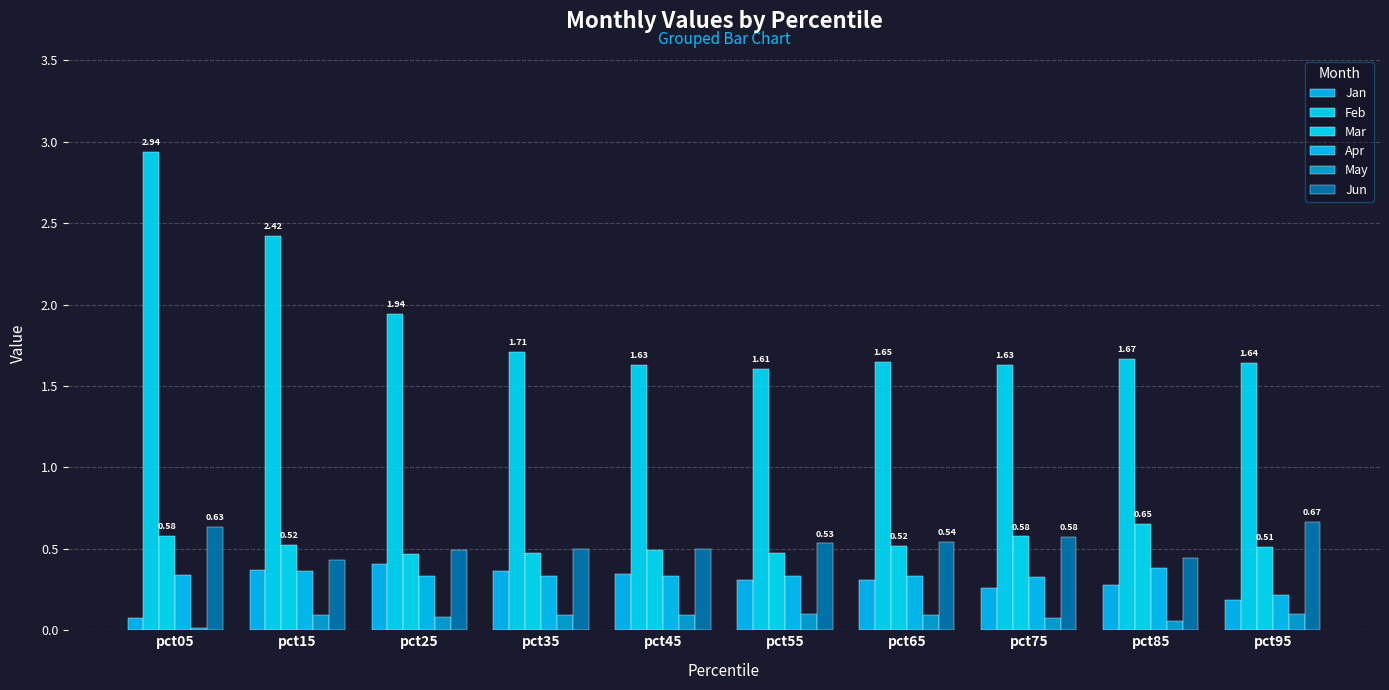

What is the sum of all May values?

0.8